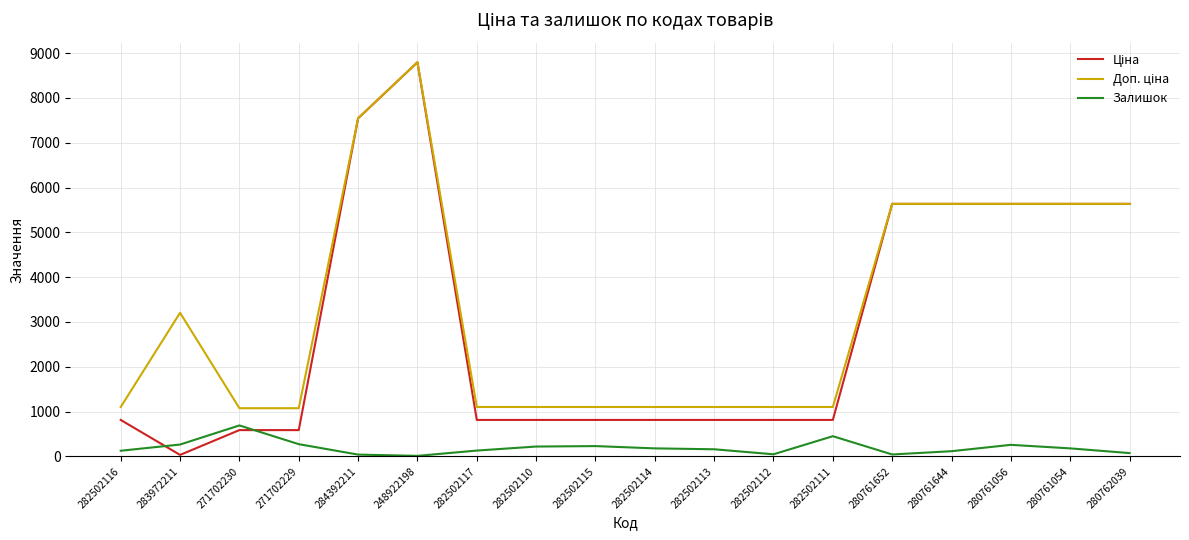

True or false: Залишок has a value of 450.0 at 282502111.

True